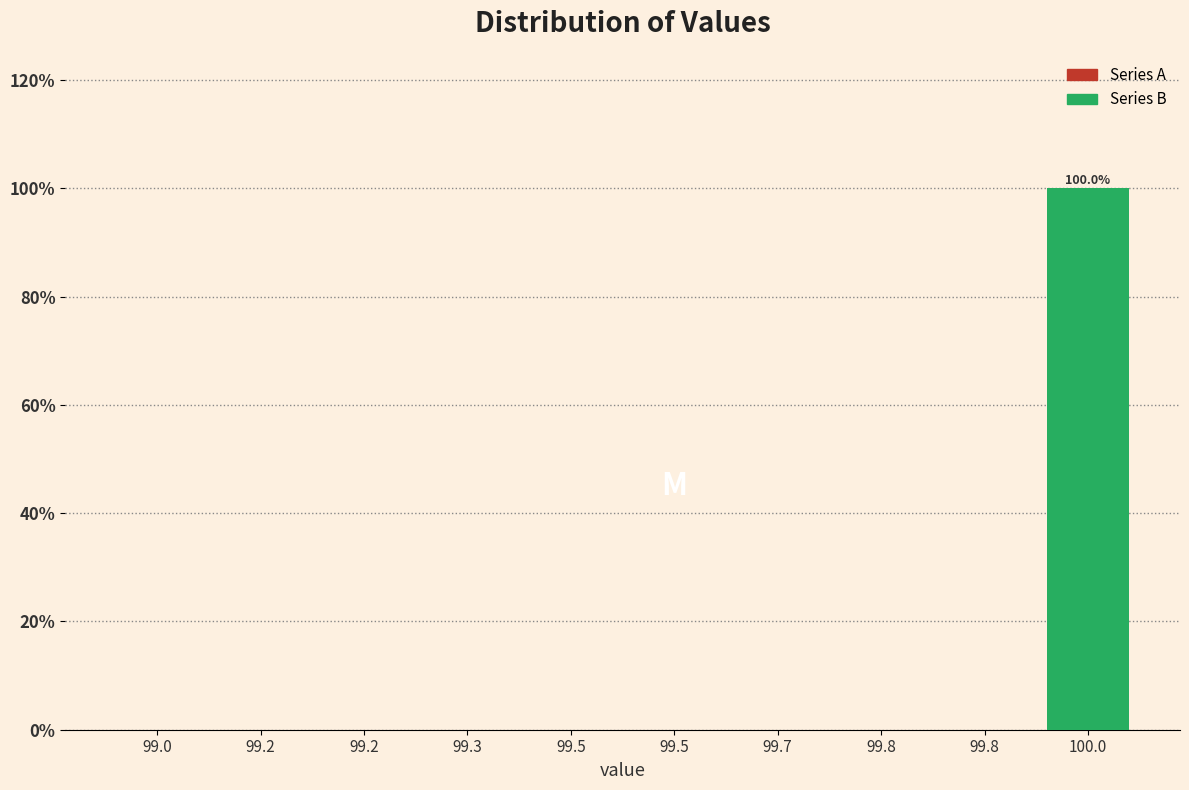

Reading left to right, transcribe all the data shown in this chart.

99.2=0	99.3=0	99.5=0	99.8=0	100.0=100